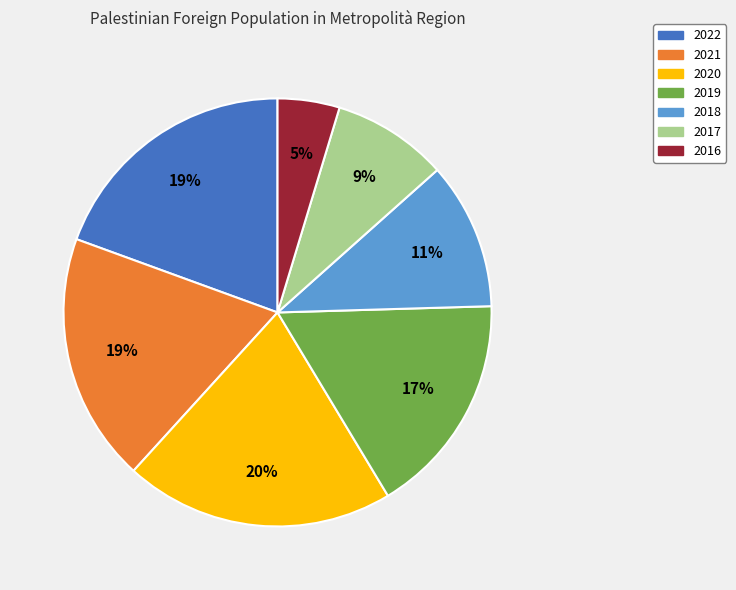

Is the sum of 2020 and 2021 greater than half?

No